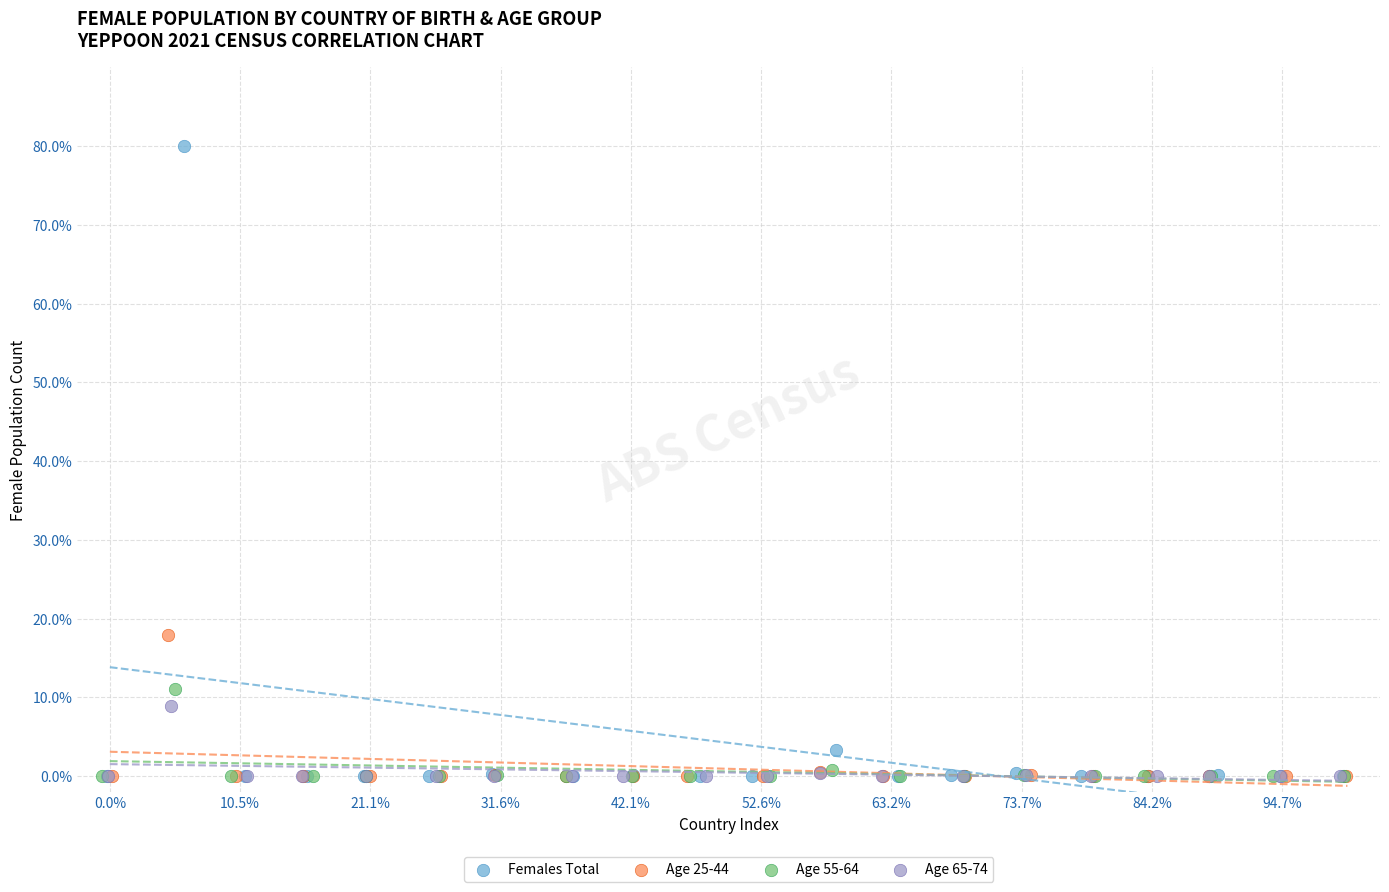

Which series has the largest Y range (max minus min)?

Females Total